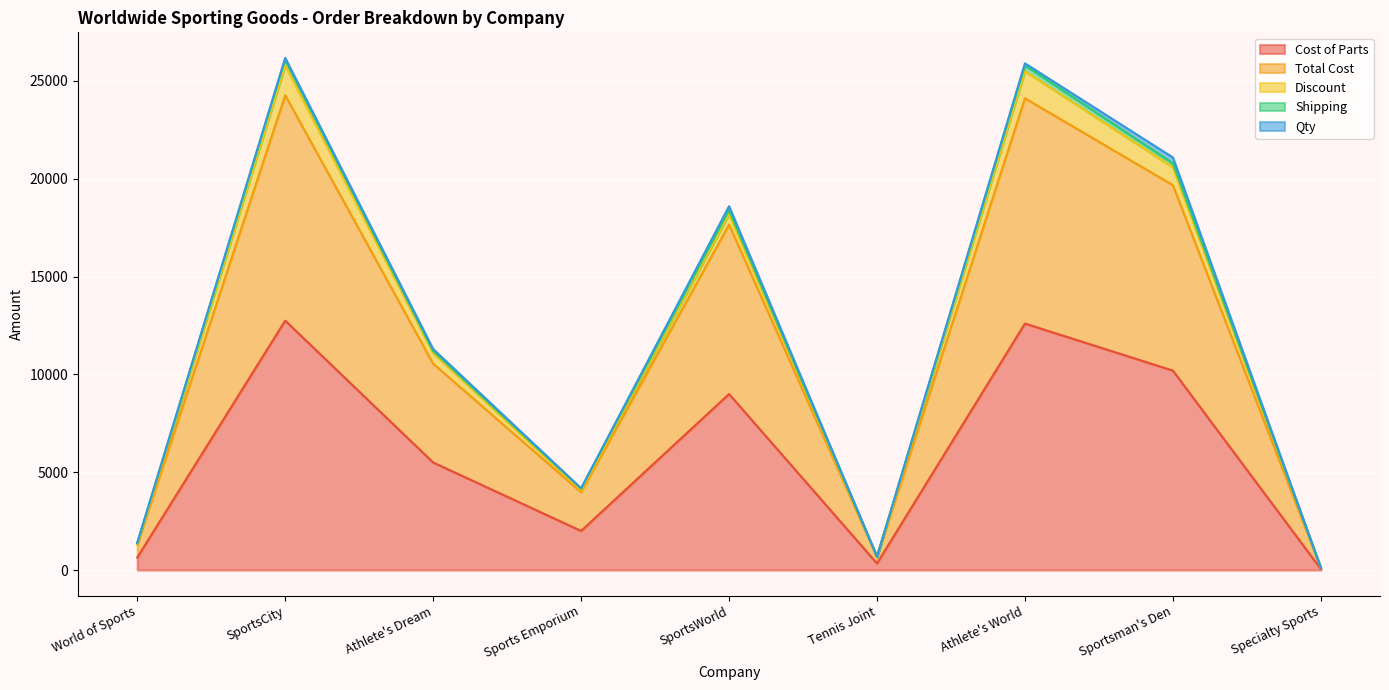

True or false: Shipping and Total Cost cross at least once.

False